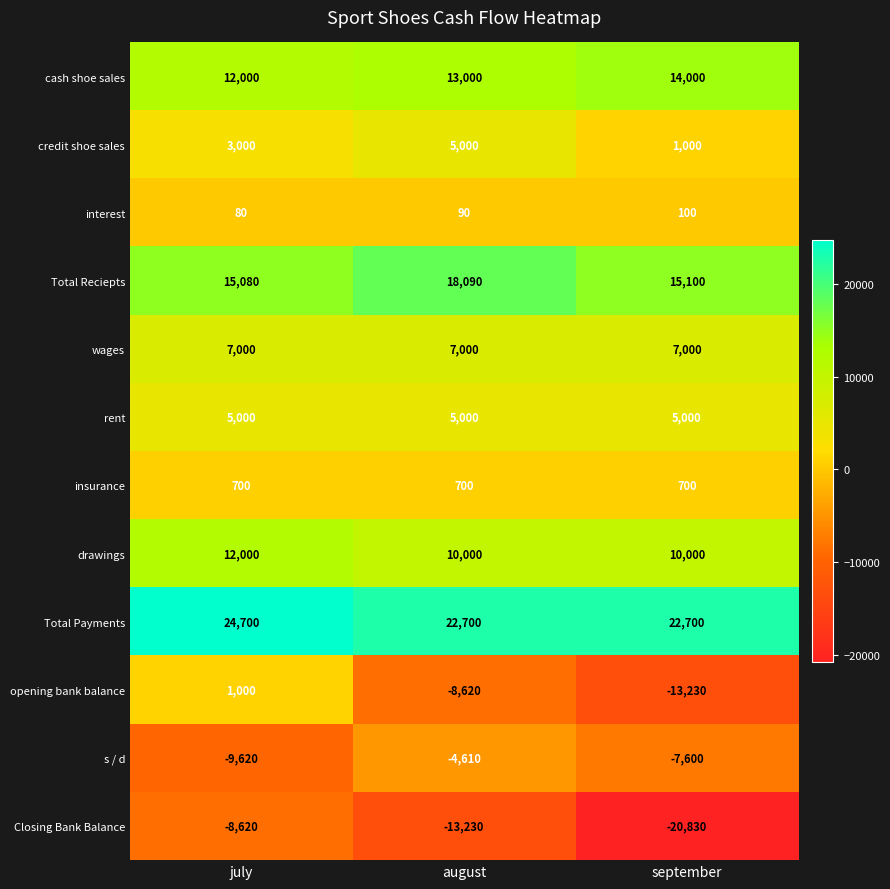

Which series has the largest total across all categories?

Total Payments